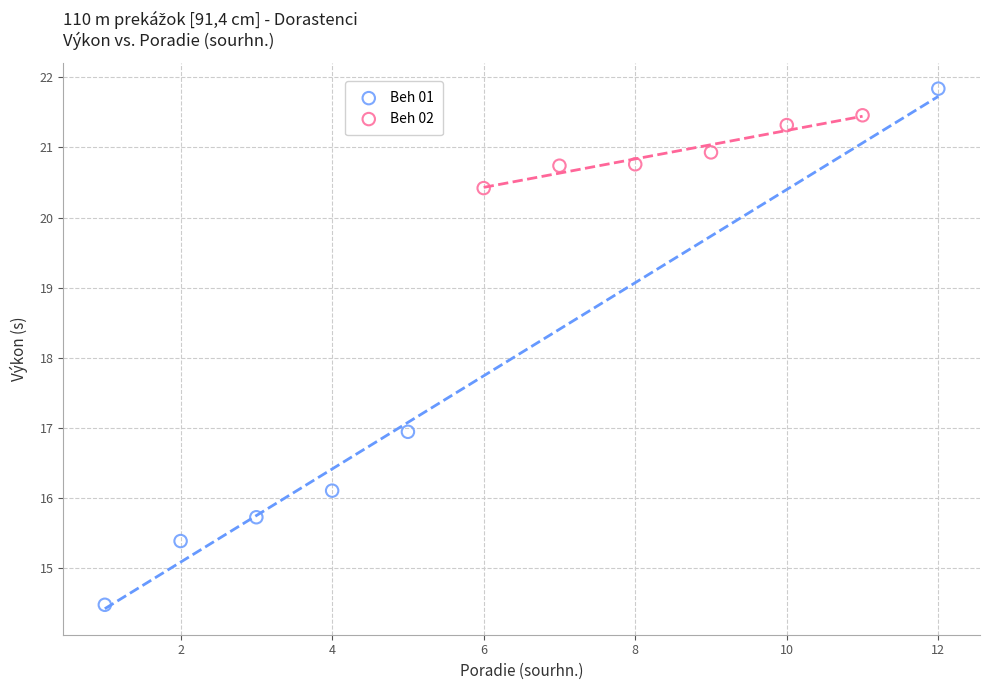

Which series contains the lowest Y value?

Beh 01